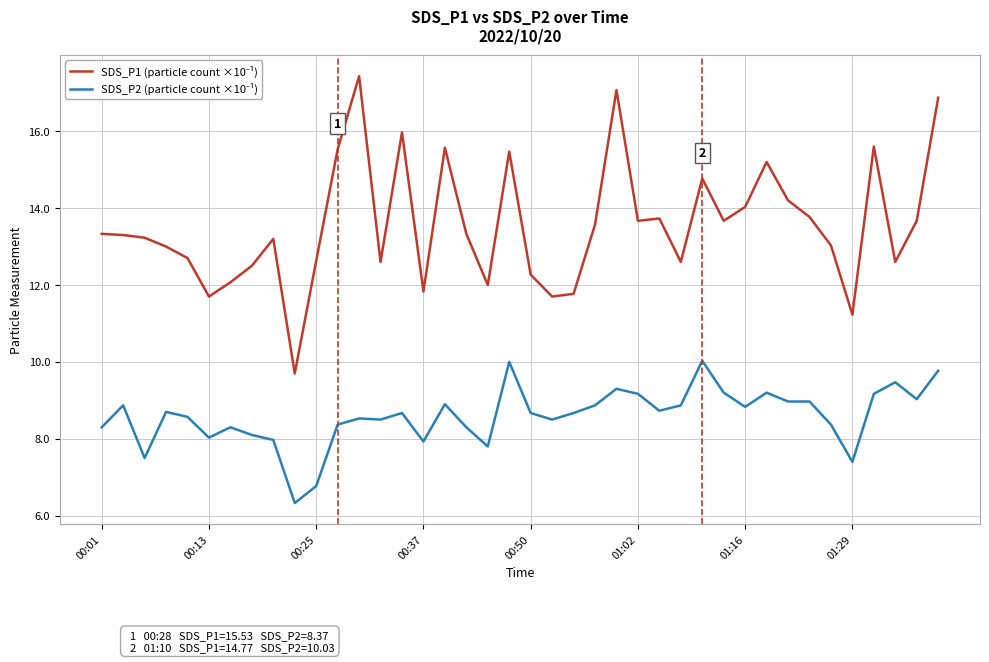

What is the greatest value displayed?

17.4